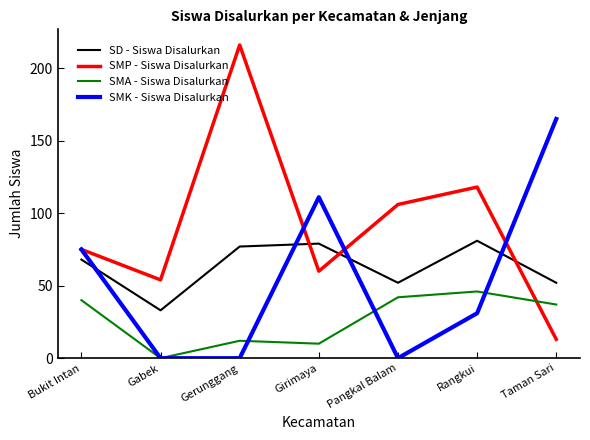

Rank the series at Gerunggang from highest to lowest value.

SMP - Siswa Disalurkan, SD - Siswa Disalurkan, SMA - Siswa Disalurkan, SMK - Siswa Disalurkan